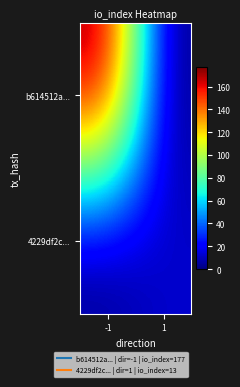

Reading left to right, list all the values displayed in this chart.

b614512a...: -1=177	1=0
4229df2c...: -1=0	1=13